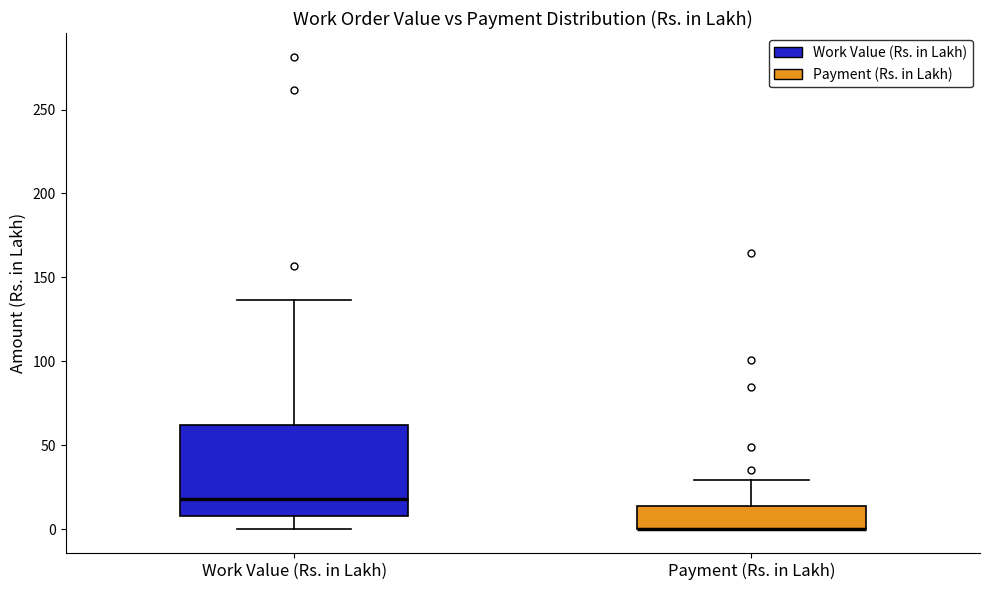

Reading left to right, read every box against the y-axis: the position of its median line, the range the box covers, and the ends of its whiskers. The values are not printed on the chart, so give them approximately, as read against the axis.

Work Value (Rs. in Lakh): median 20, box 10 to 60, whiskers 0 to 135
Payment (Rs. in Lakh): median 0 (drawn on the box's lower edge), box 0 to 15, whiskers 0 to 30